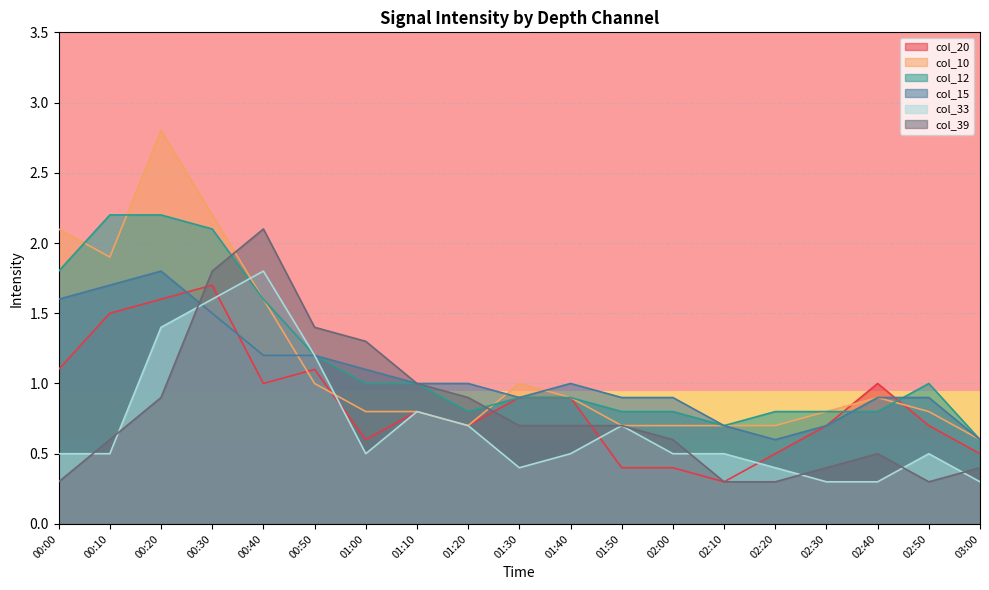

What is the difference between the highest and lowest values at 02:50?

0.7